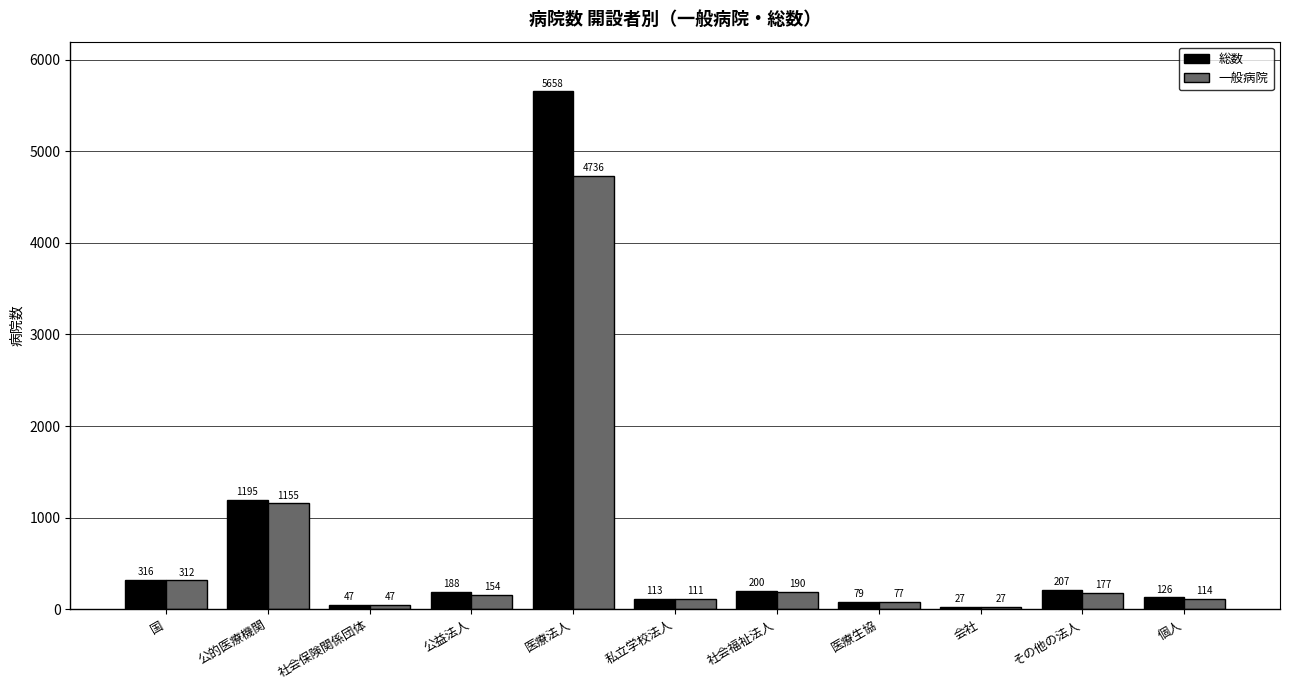

Which series has the largest total across all categories?

総数